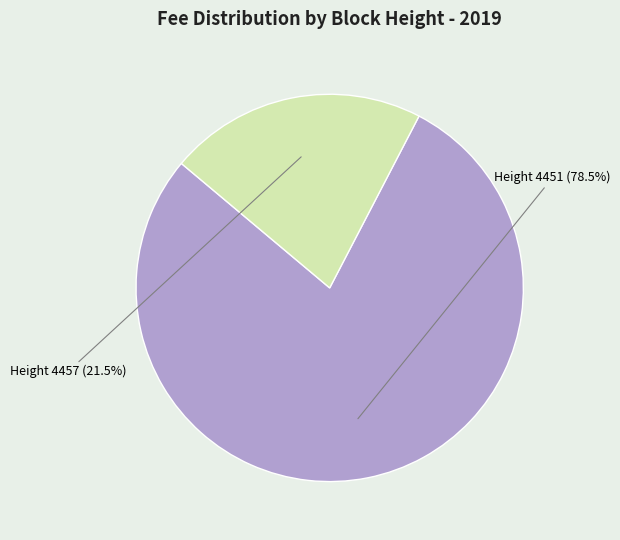

To the nearest percent, what is the difference between the largest and smallest slice percentages?

57%